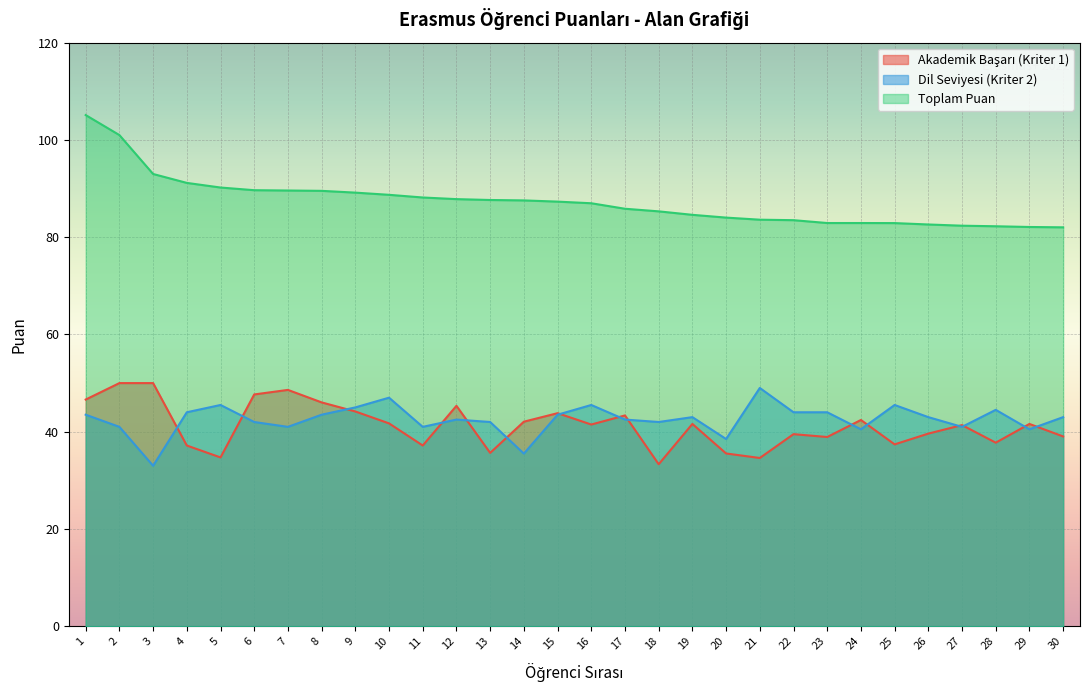

In Dil Seviyesi (Kriter 2), how many points are lower than both neighbors (excluding endpoints)?

9